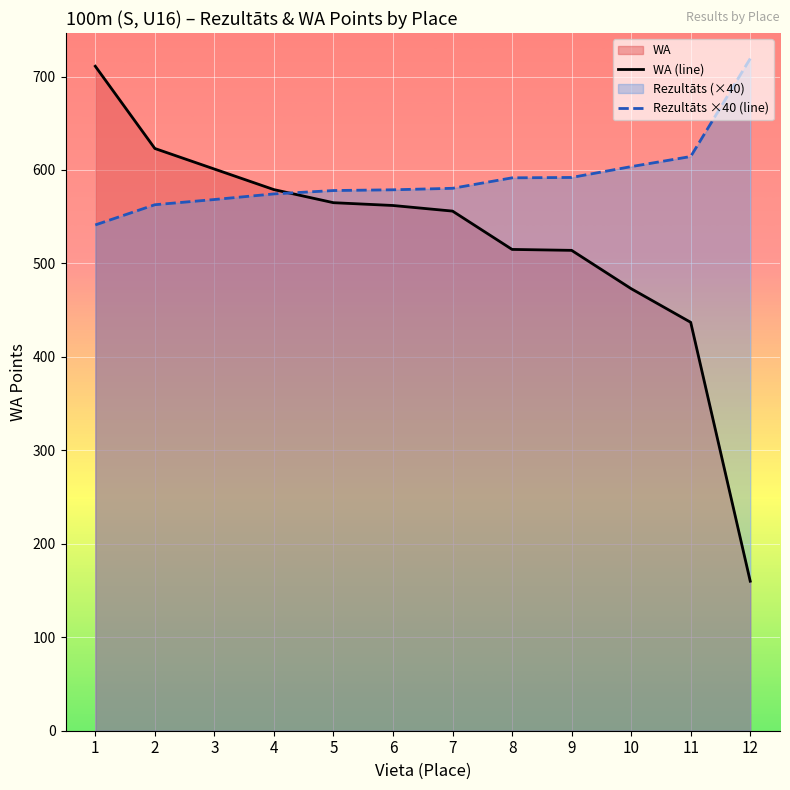

True or false: WA (line) has a value of 113.7 at 8.

False